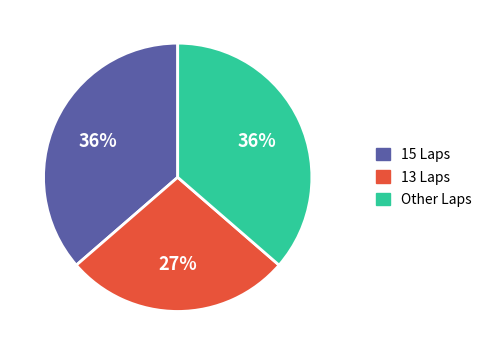

Count the number of slices in the pie.

3